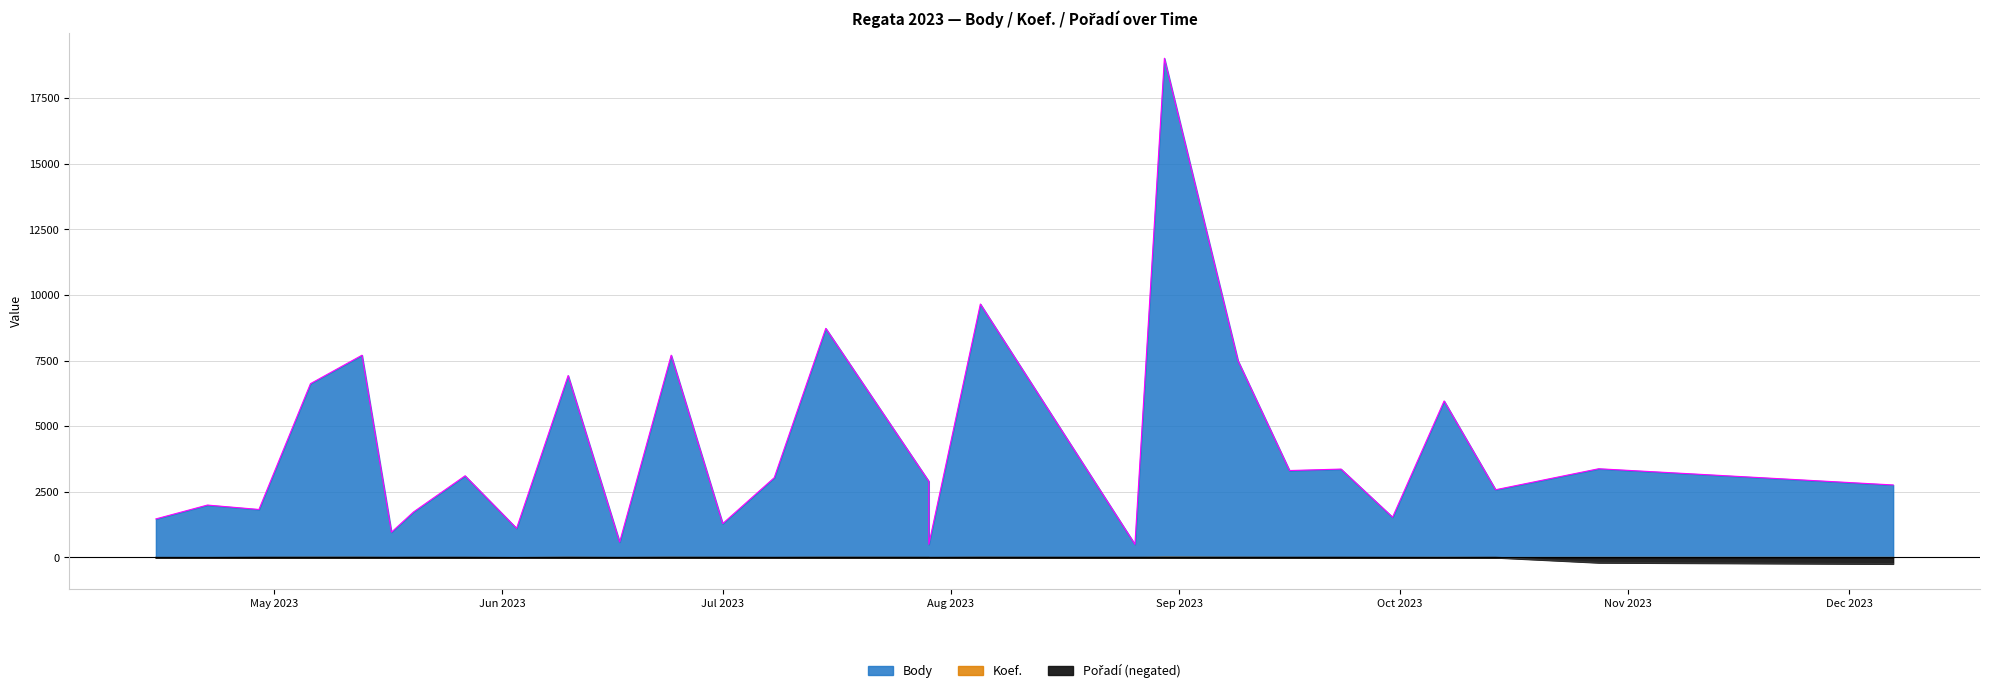

Is the value of Body at 2023-08-05 greater than the value of Koef. at 2023-08-26?

Yes